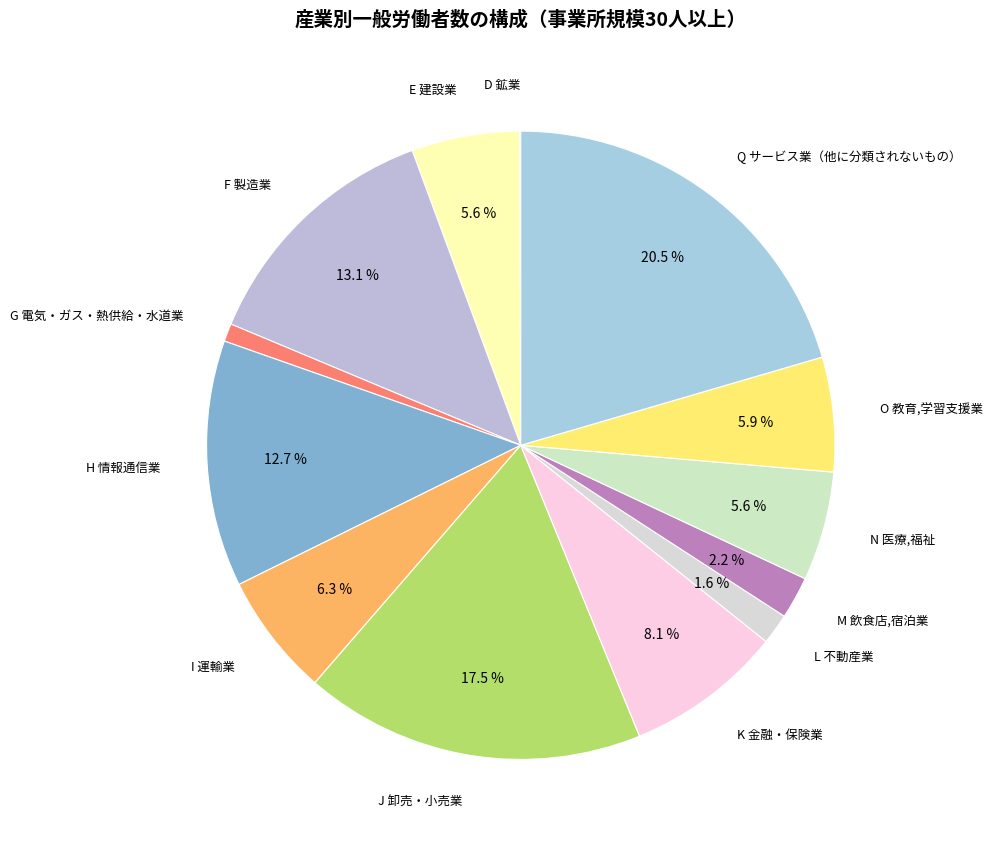

Is there a majority slice in this chart?

No